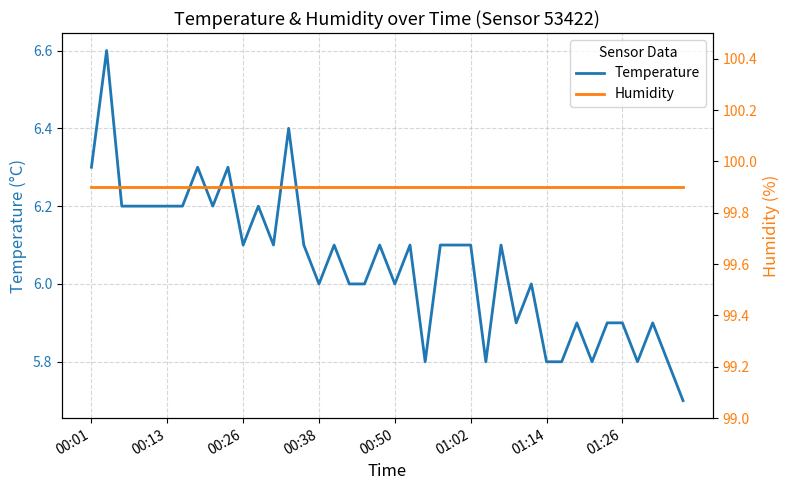

True or false: Temperature and Humidity cross at least once.

False